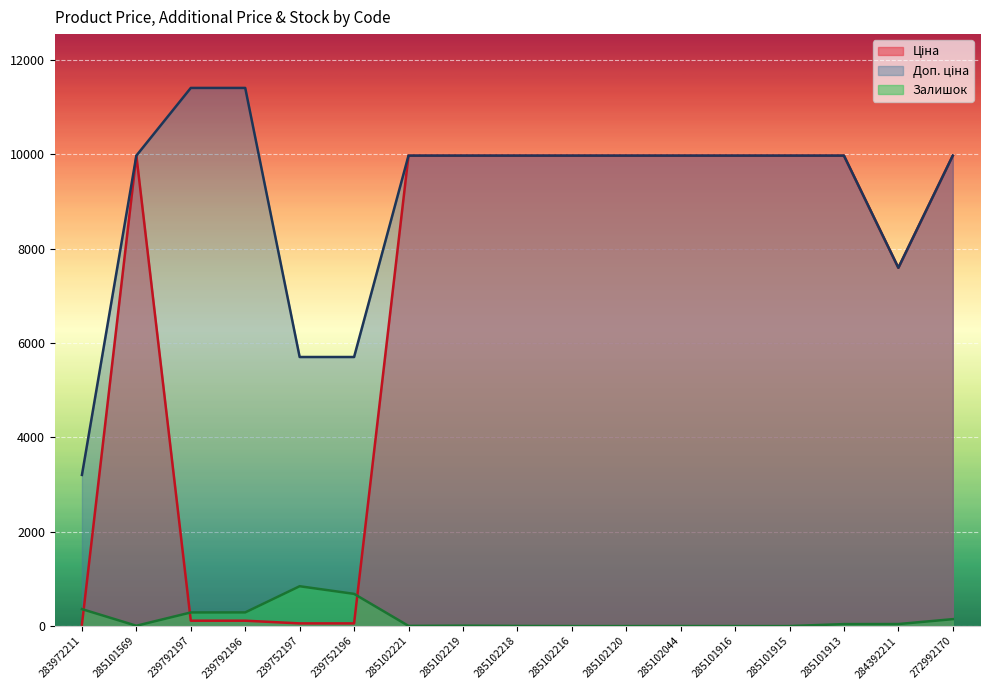

Does the chart display data point markers on the line(s)?

No